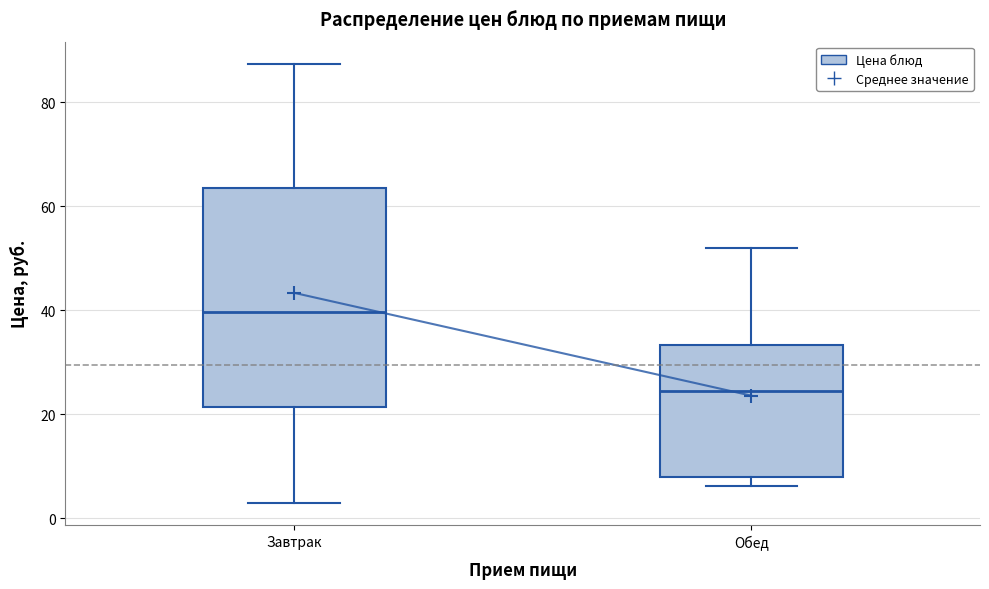

Comparing the boxes themselves (not the whiskers), which one is the tallest?

Завтрак